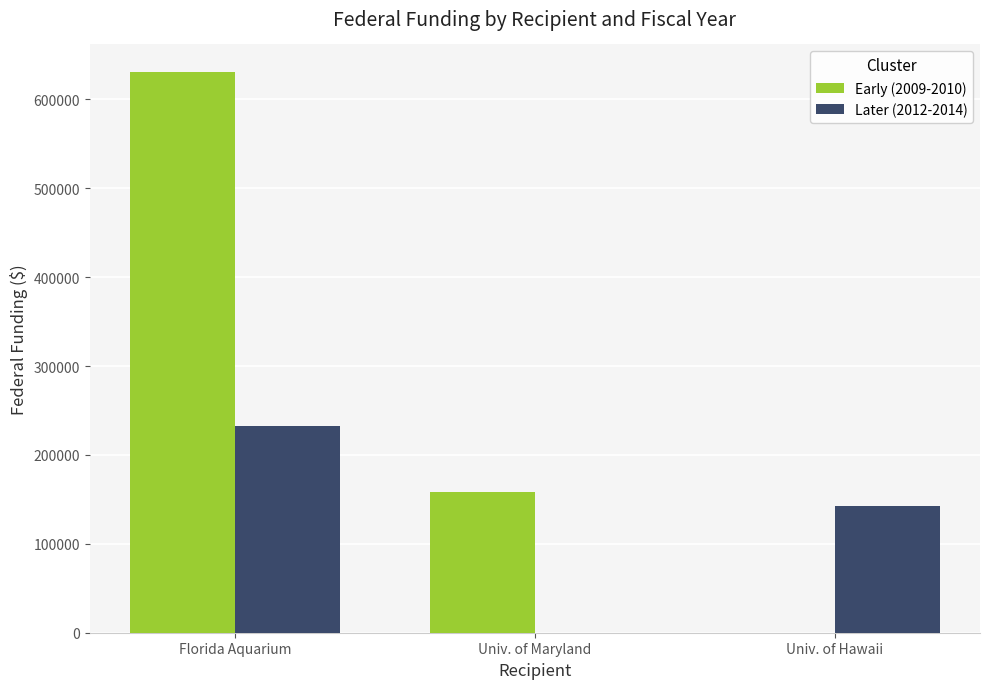

Count the number of data series in this chart.

2